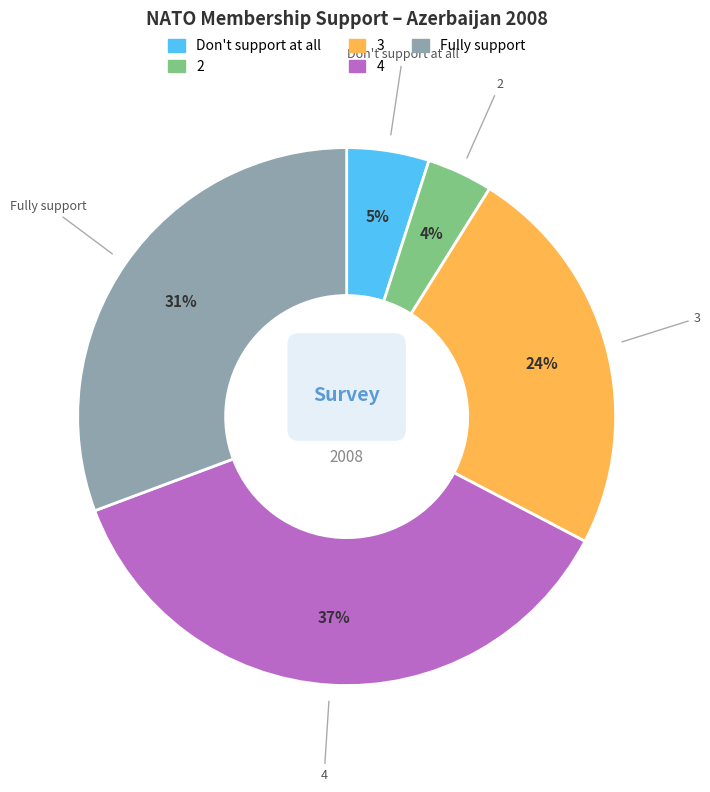

Which slice is the largest?

4